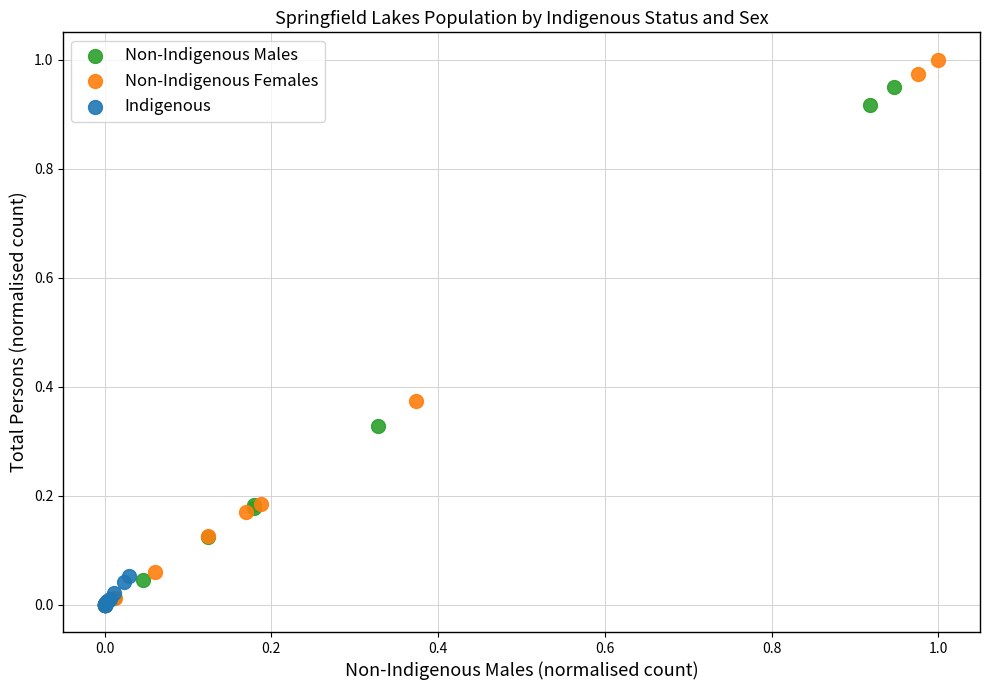

Which series contains the highest Y value?

Non-Indigenous Females